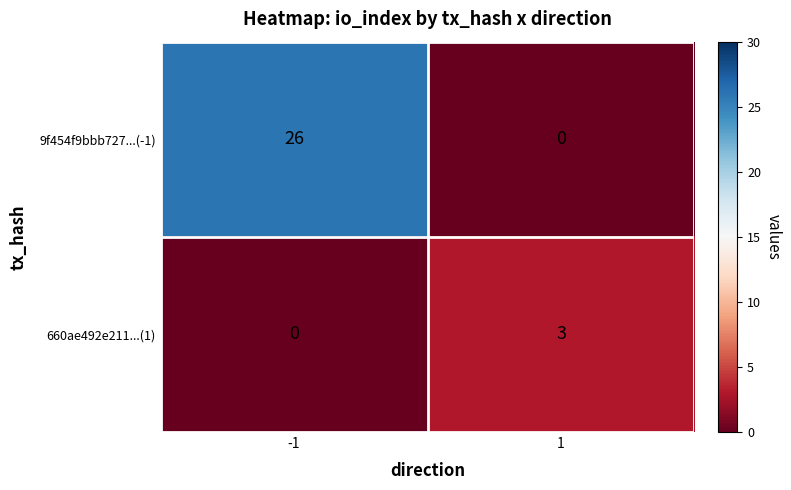

At which category is the sum across all series the highest?

-1